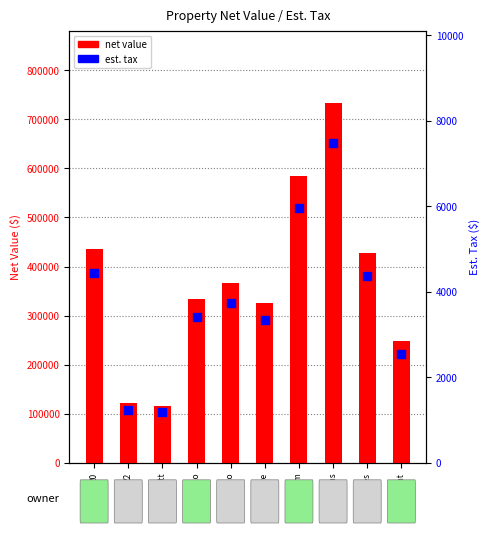

What are all the series names shown in the legend?

net, esttax